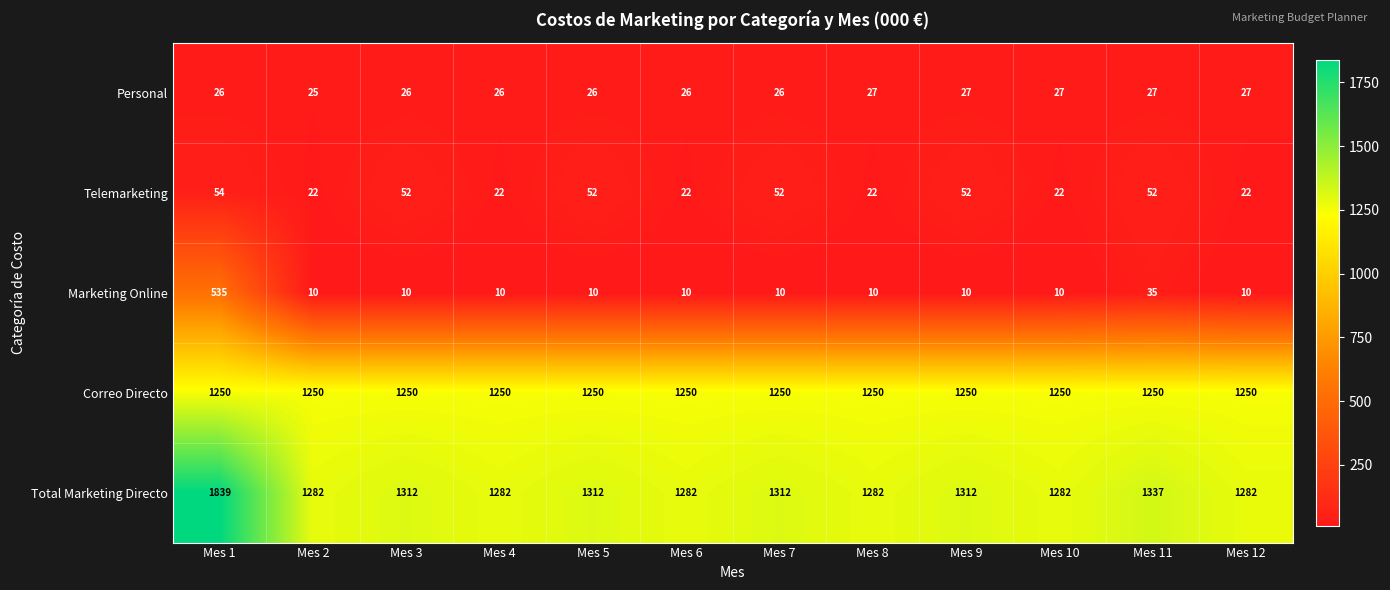

Which category has the highest value across all series?

Mes 1